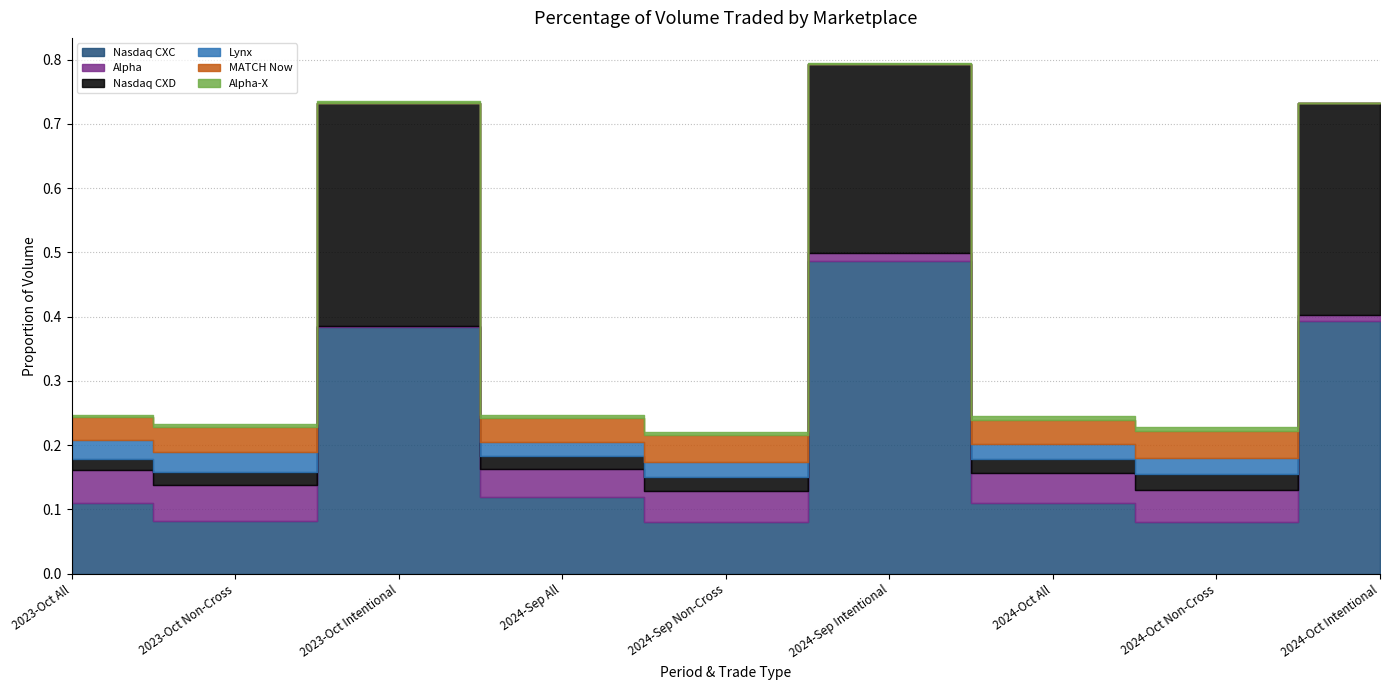

What is the total value across all series at 2024-Sep All?

0.2